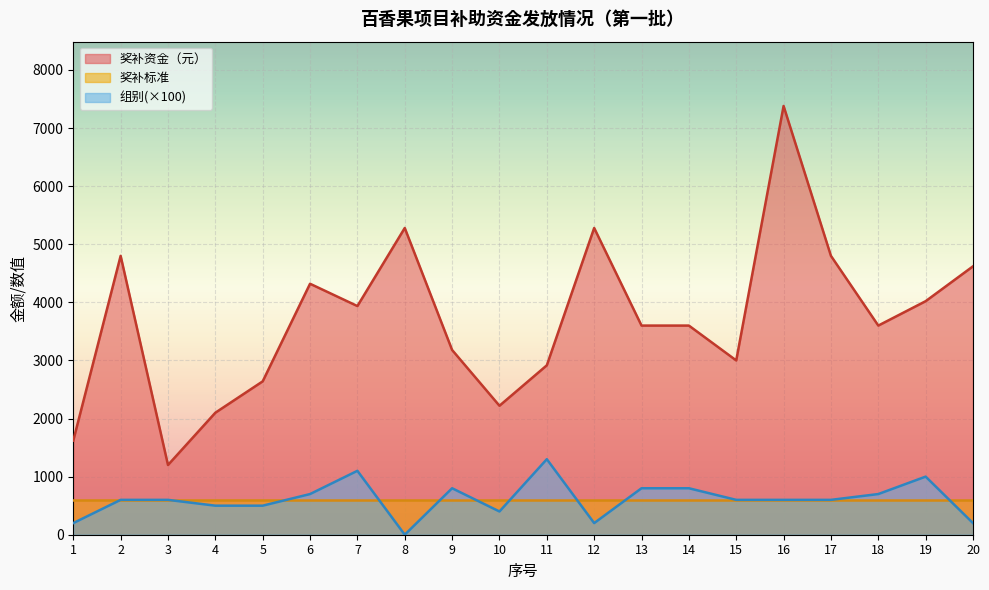

Which has a higher value, 2 or 16?

16